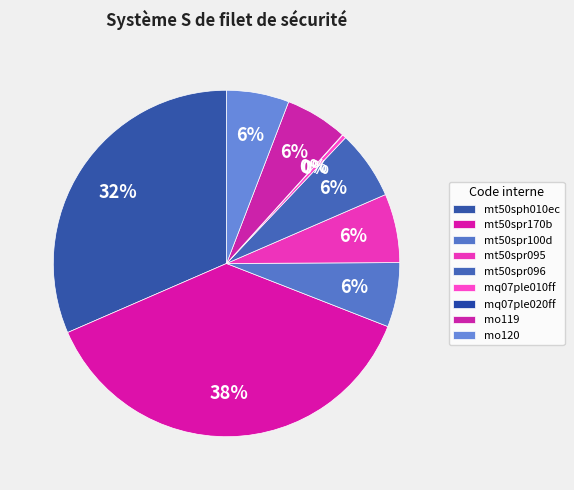

True or false: mt50spr096 accounts for 6% of the total.

True